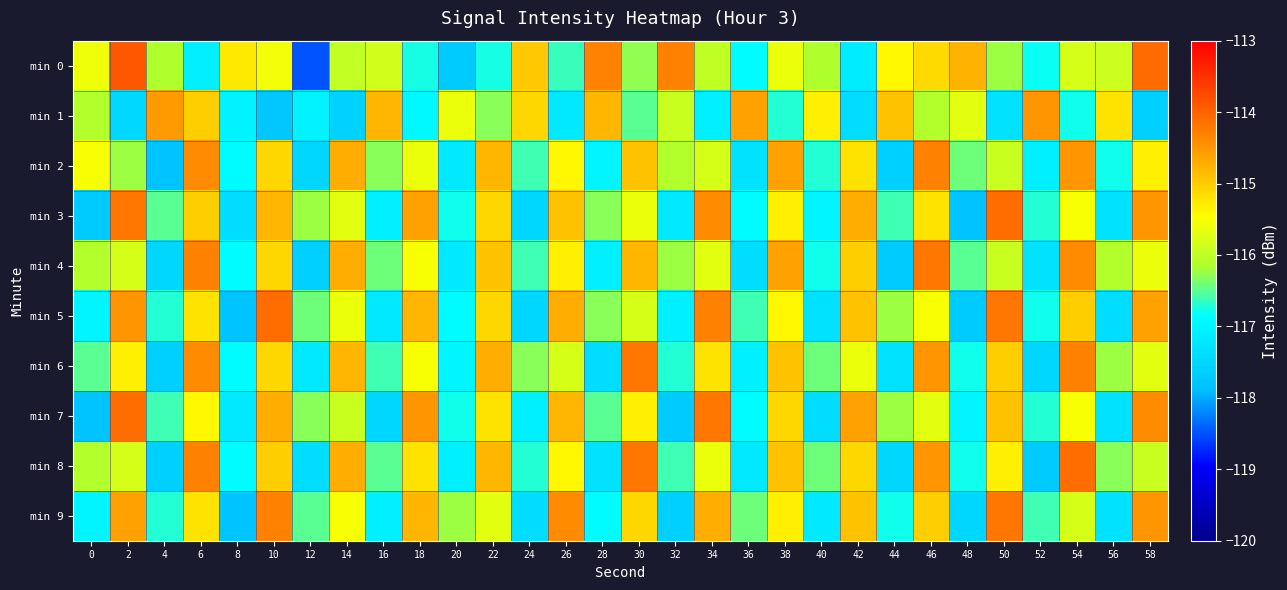

Reading left to right, extract all data points from this chart.

min 0: 0=-115.6	2=-113.9	4=-116.1	6=-117.1	8=-115.3	10=-115.6	12=-118.5	14=-116.0	16=-115.9	18=-116.7	20=-117.7	22=-116.8	24=-114.9	26=-116.6	28=-114.3	30=-116.3	32=-114.3	34=-116.0	36=-116.9	38=-115.6	40=-116.1	42=-117.2	44=-115.4	46=-115.1	48=-114.8	50=-116.2	52=-116.8	54=-115.8	56=-115.9	58=-114.1
min 1: 0=-116.1	2=-117.5	4=-114.5	6=-115.0	8=-117.0	10=-117.7	12=-117.0	14=-117.6	16=-114.8	18=-116.9	20=-115.6	22=-116.3	24=-115.1	26=-117.2	28=-114.8	30=-116.5	32=-115.9	34=-117.1	36=-114.6	38=-116.7	40=-115.3	42=-117.4	44=-114.9	46=-116.1	48=-115.7	50=-117.3	52=-114.5	54=-116.8	56=-115.2	58=-117.6
min 2: 0=-115.5	2=-116.2	4=-117.8	6=-114.4	8=-116.9	10=-115.1	12=-117.5	14=-114.7	16=-116.3	18=-115.6	20=-117.2	22=-114.8	24=-116.6	26=-115.4	28=-117.0	30=-114.9	32=-116.1	34=-115.8	36=-117.3	38=-114.6	40=-116.7	42=-115.2	44=-117.6	46=-114.3	48=-116.4	50=-115.9	52=-117.1	54=-114.5	56=-116.8	58=-115.3
min 3: 0=-117.7	2=-114.2	4=-116.5	6=-115.0	8=-117.4	10=-114.8	12=-116.2	14=-115.7	16=-117.1	18=-114.6	20=-116.8	22=-115.1	24=-117.5	26=-114.9	28=-116.3	30=-115.6	32=-117.2	34=-114.4	36=-116.9	38=-115.3	40=-117.0	42=-114.7	44=-116.6	46=-115.2	48=-117.8	50=-114.1	52=-116.7	54=-115.5	56=-117.3	58=-114.5
min 4: 0=-116.1	2=-115.8	4=-117.5	6=-114.3	8=-116.9	10=-115.1	12=-117.6	14=-114.7	16=-116.4	18=-115.5	20=-117.2	22=-114.9	24=-116.6	26=-115.3	28=-117.1	30=-114.8	32=-116.2	34=-115.7	36=-117.4	38=-114.6	40=-116.8	42=-115.0	44=-117.7	46=-114.2	48=-116.5	50=-115.9	52=-117.3	54=-114.4	56=-116.1	58=-115.6
min 5: 0=-117.0	2=-114.5	4=-116.7	6=-115.2	8=-117.8	10=-114.1	12=-116.4	14=-115.6	16=-117.2	18=-114.8	20=-116.9	22=-115.1	24=-117.5	26=-114.7	28=-116.3	30=-115.8	32=-117.1	34=-114.3	36=-116.6	38=-115.4	40=-117.3	42=-114.9	44=-116.2	46=-115.5	48=-117.7	50=-114.2	52=-116.8	54=-115.0	56=-117.4	58=-114.6
min 6: 0=-116.5	2=-115.3	4=-117.6	6=-114.4	8=-116.9	10=-115.1	12=-117.2	14=-114.8	16=-116.6	18=-115.5	20=-117.0	22=-114.7	24=-116.3	26=-115.8	28=-117.4	30=-114.2	32=-116.7	34=-115.2	36=-117.1	38=-114.9	40=-116.4	42=-115.6	44=-117.3	46=-114.5	48=-116.8	50=-115.0	52=-117.5	54=-114.3	56=-116.2	58=-115.7
min 7: 0=-117.8	2=-114.1	4=-116.6	6=-115.4	8=-117.2	10=-114.7	12=-116.3	14=-115.9	16=-117.5	18=-114.5	20=-116.8	22=-115.2	24=-117.1	26=-114.8	28=-116.5	30=-115.3	32=-117.7	34=-114.2	36=-116.9	38=-115.1	40=-117.4	42=-114.6	44=-116.2	46=-115.7	48=-117.0	50=-114.9	52=-116.7	54=-115.5	56=-117.3	58=-114.4
min 8: 0=-116.1	2=-115.8	4=-117.6	6=-114.3	8=-116.9	10=-115.0	12=-117.4	14=-114.7	16=-116.5	18=-115.2	20=-117.1	22=-114.8	24=-116.7	26=-115.4	28=-117.3	30=-114.2	32=-116.6	34=-115.6	36=-117.2	38=-114.9	40=-116.4	42=-115.1	44=-117.5	46=-114.5	48=-116.8	50=-115.3	52=-117.7	54=-114.1	56=-116.3	58=-115.9
min 9: 0=-117.0	2=-114.6	4=-116.7	6=-115.2	8=-117.8	10=-114.3	12=-116.5	14=-115.5	16=-117.1	18=-114.8	20=-116.2	22=-115.7	24=-117.4	26=-114.4	28=-116.9	30=-115.1	32=-117.6	34=-114.7	36=-116.4	38=-115.3	40=-117.2	42=-114.9	44=-116.8	46=-115.0	48=-117.5	50=-114.2	52=-116.6	54=-115.8	56=-117.3	58=-114.5